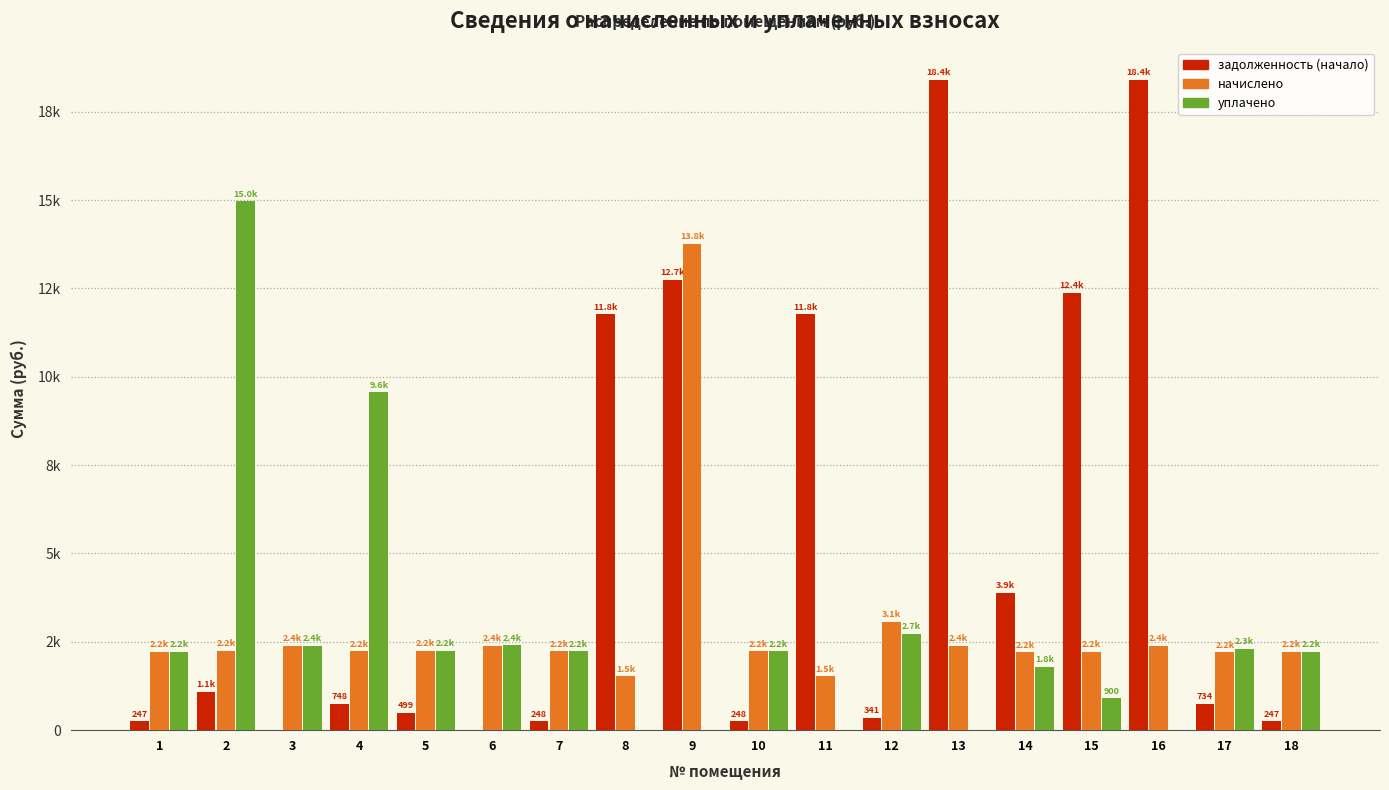

Are the bars grouped side by side (vs. stacked)?

Yes